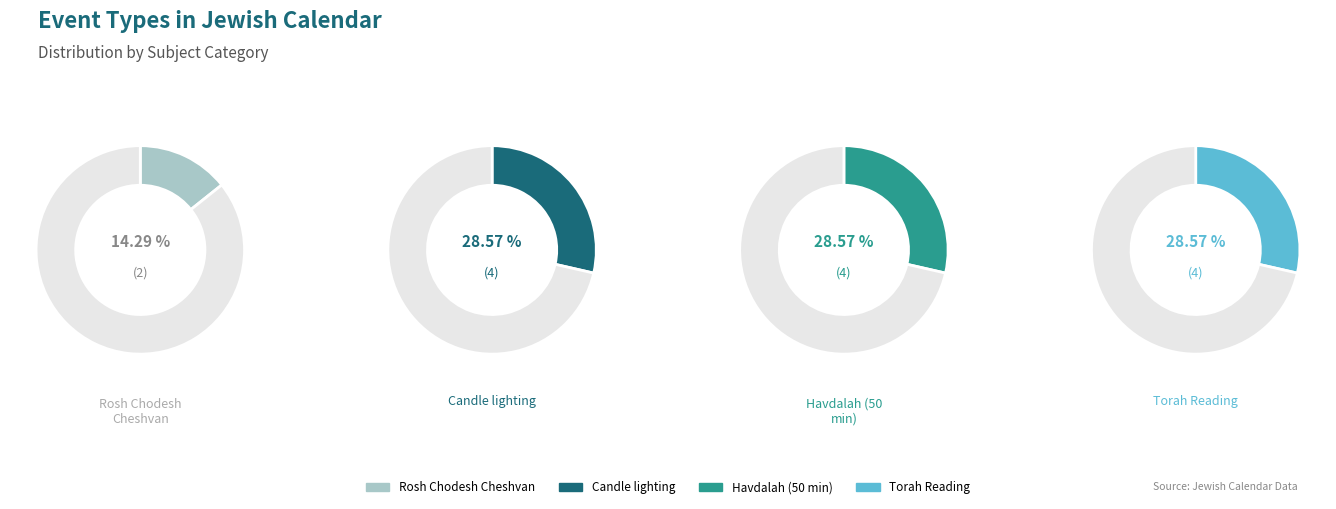

To the nearest percent, what portion does Torah Reading represent?

29%